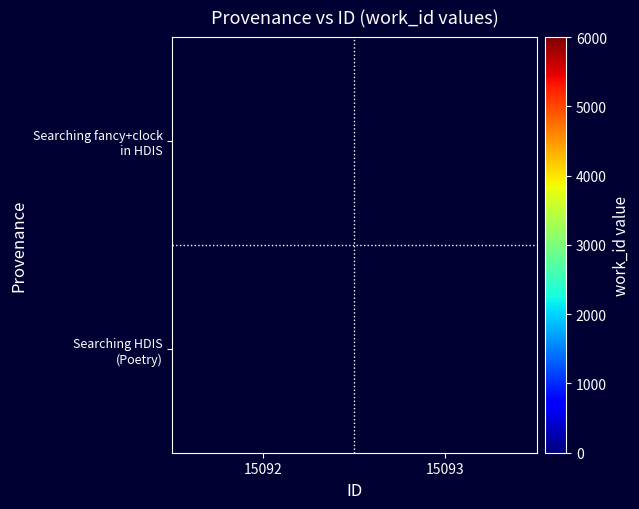

How many data points does each series have?

2